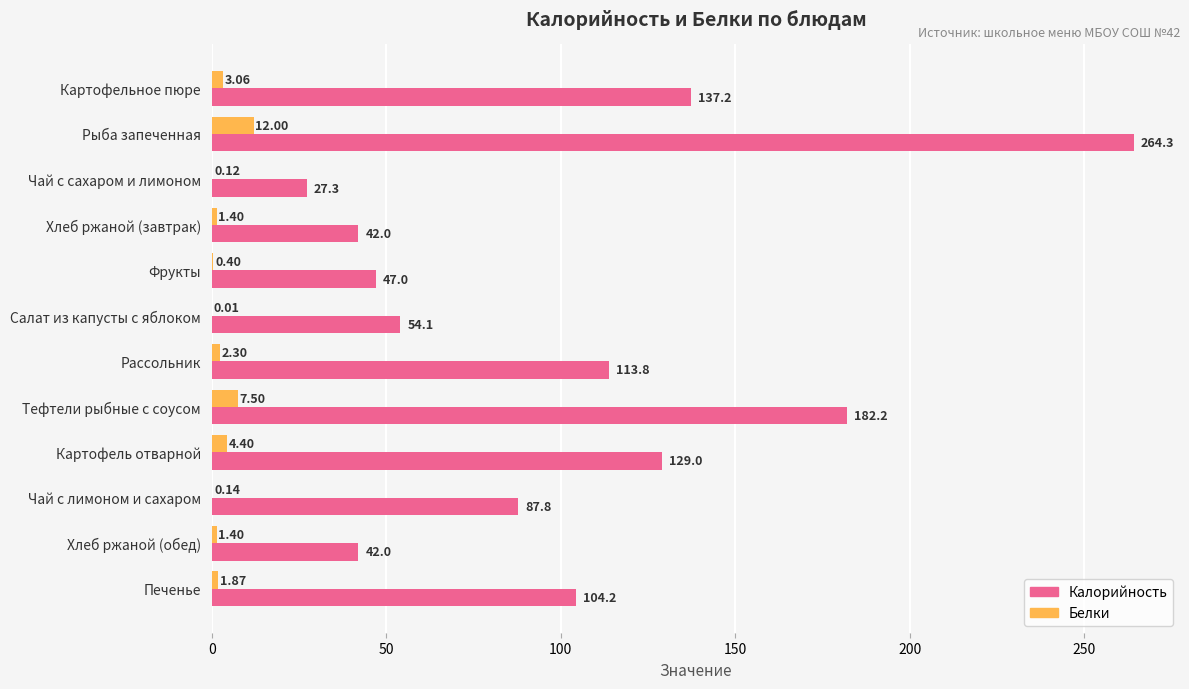

Between Рассольник and Картофель отварной, which series saw the biggest shift?

Калорийность